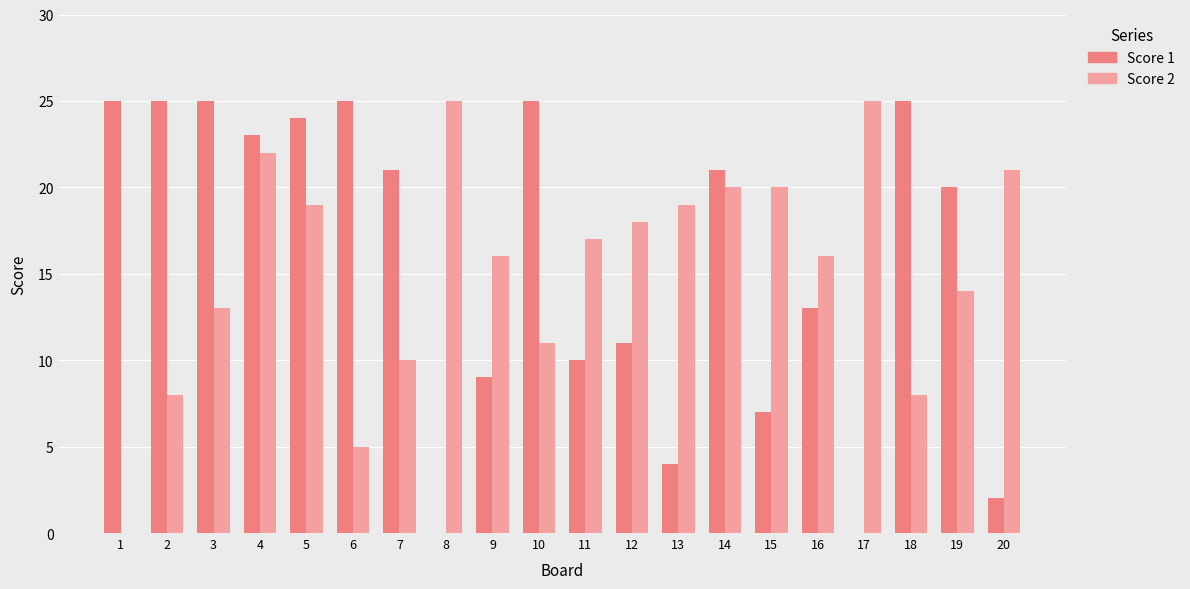

What is the sum of all Score 1 values?

315